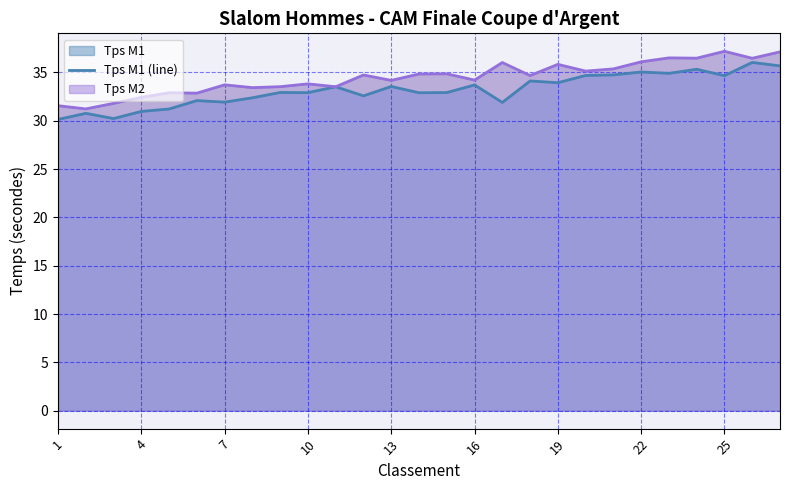

What is the value of the Tps M2 (line) point at the 15th from the left?

34.9